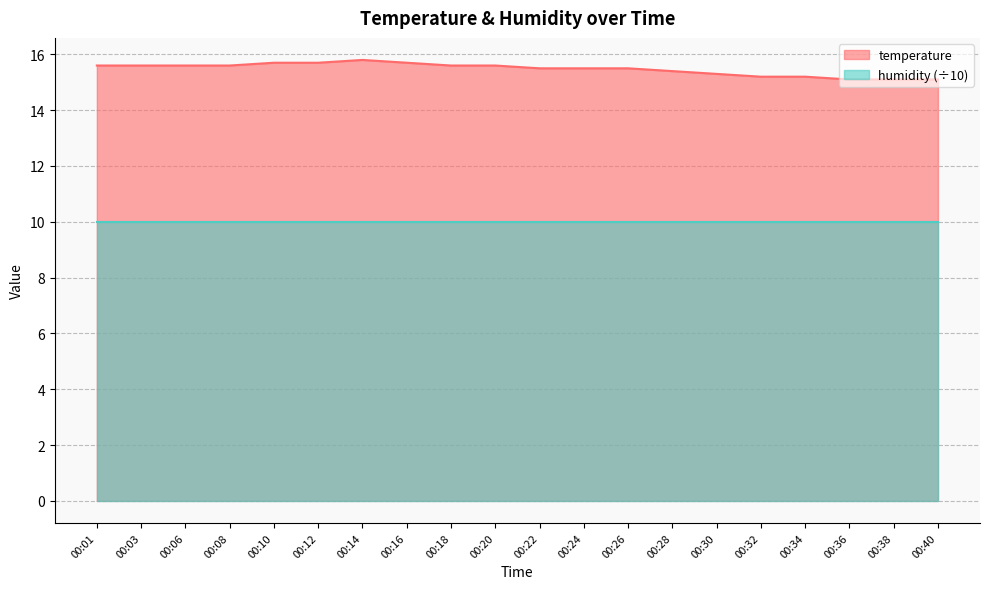

What is the sum of the values at 00:20 and 00:16?

31.3